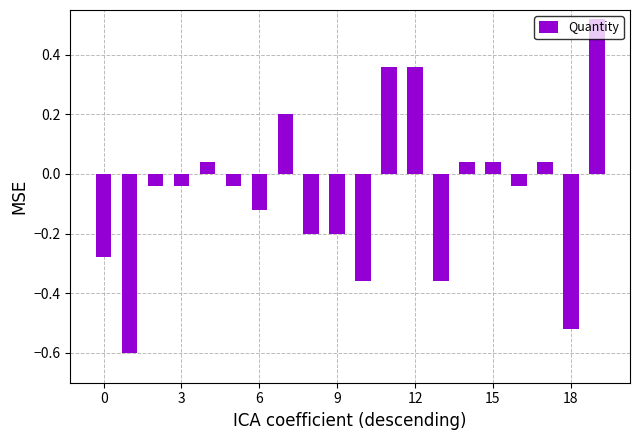

What is the smallest value displayed?

-0.6